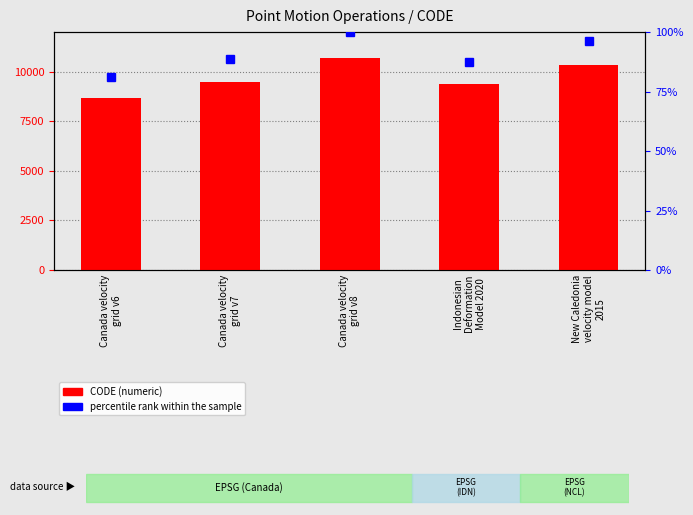

How many groups of bars are there?

5